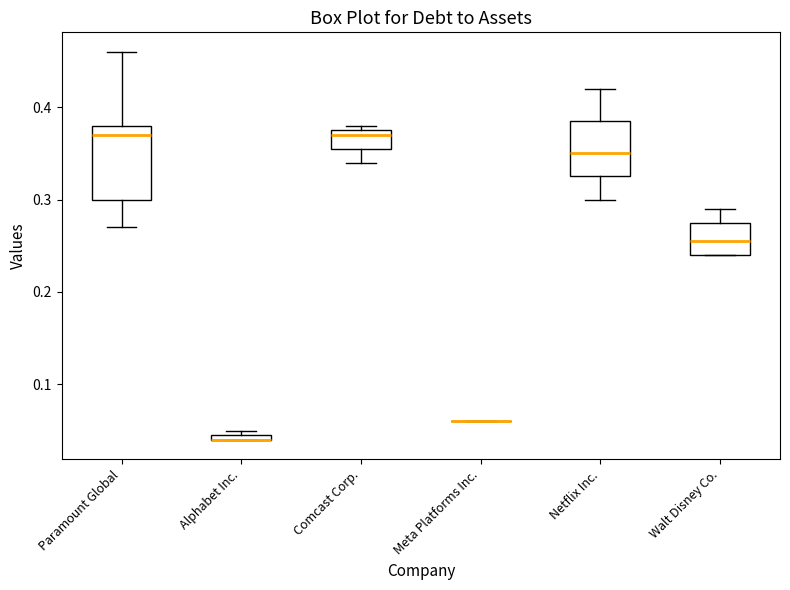

Which box is the tallest, from its lower edge to its upper edge?

Paramount Global